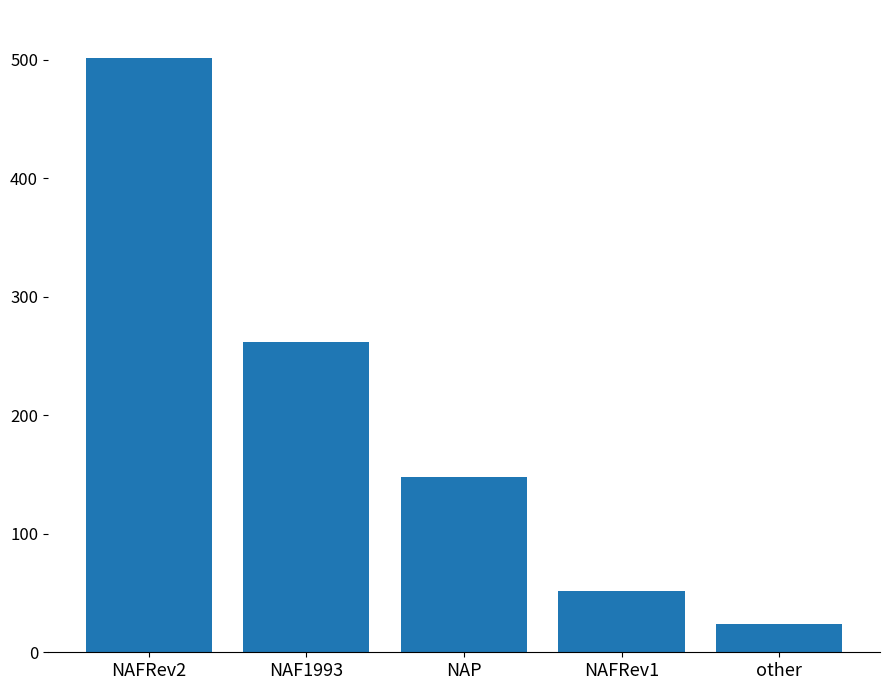

How many series are shown in this chart?

1